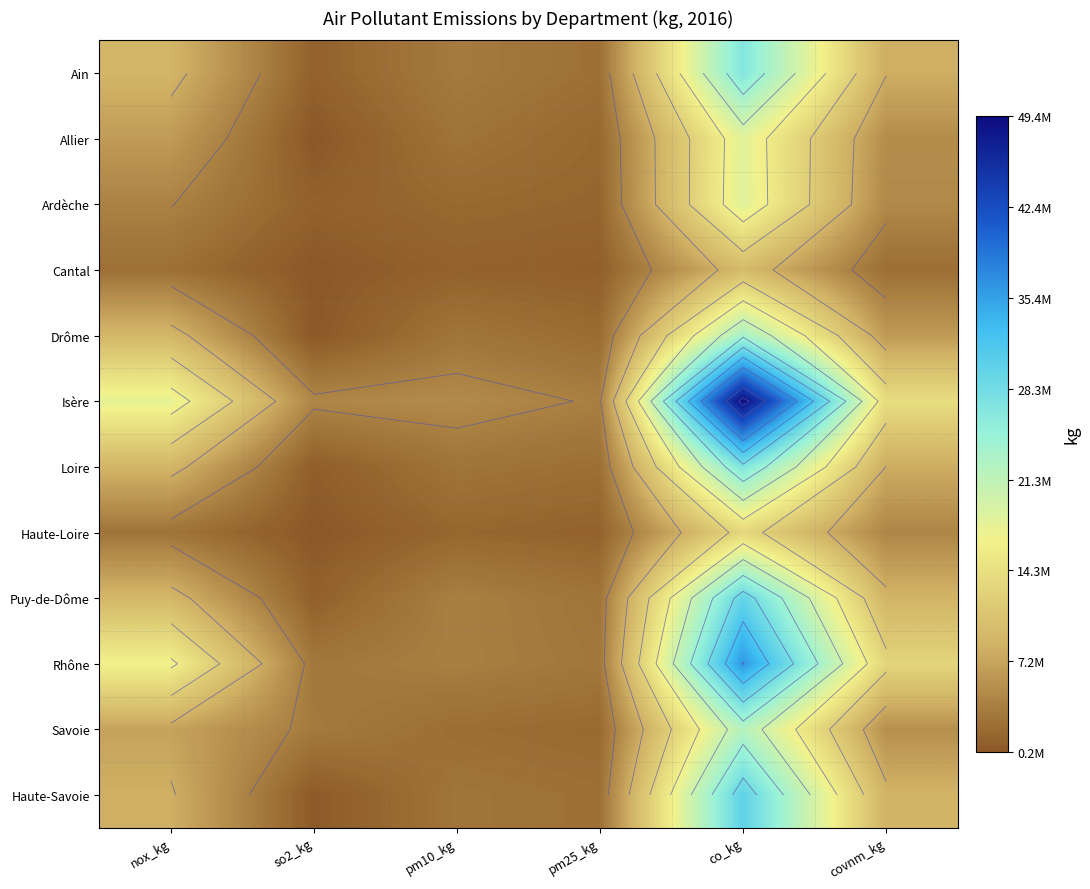

Which has a higher value, pm25_kg or covnm_kg?

covnm_kg